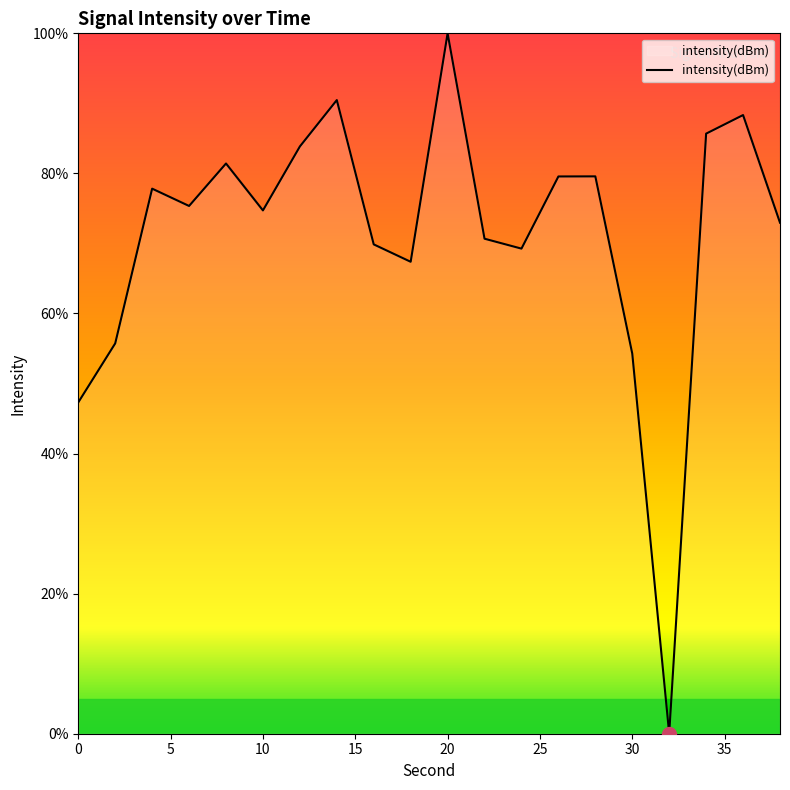

What is the sum of all values?

1424.2